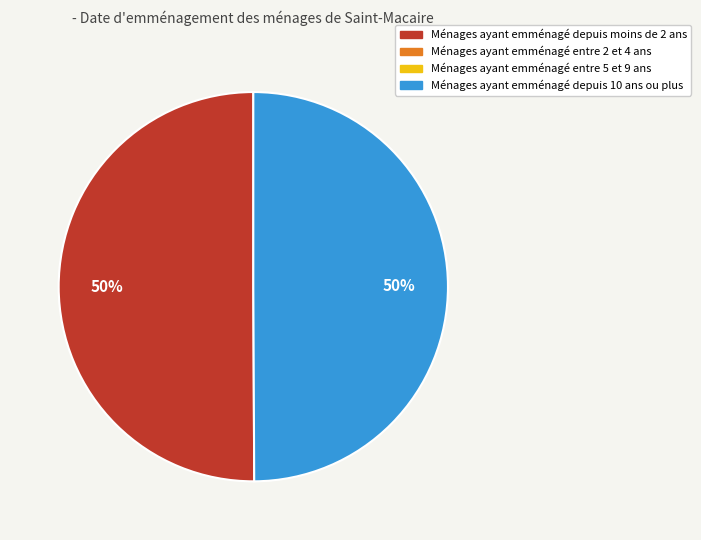

To the nearest percent, what is the average slice percentage?

50%